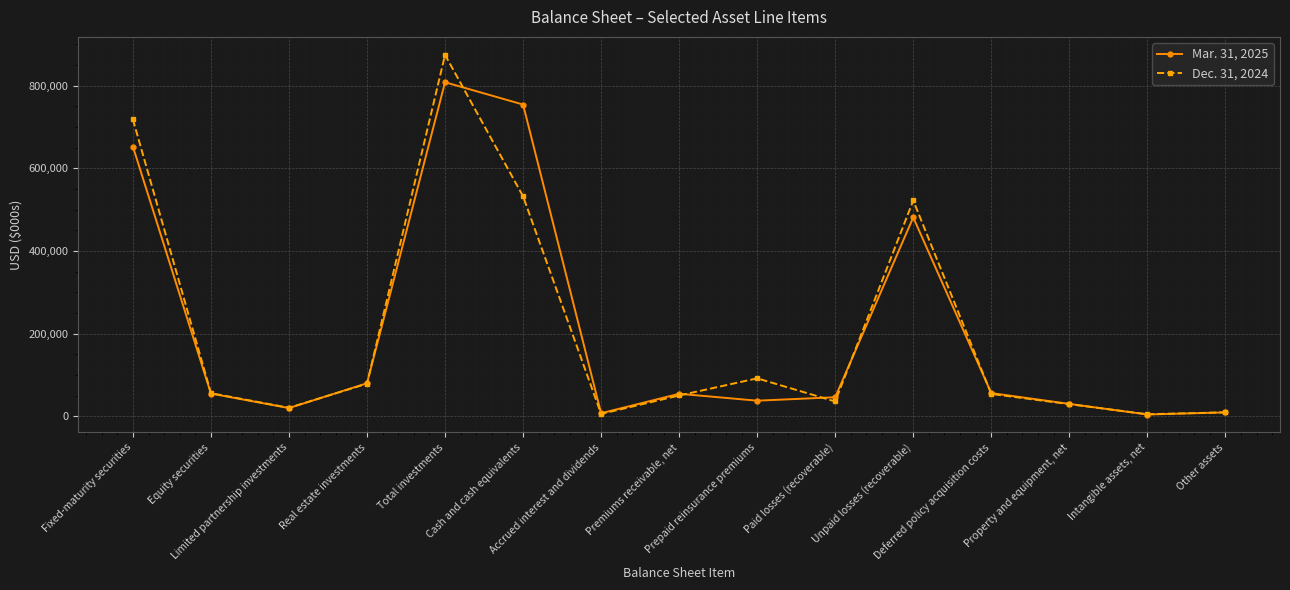

What is the sum of the Mar. 31, 2025 values at Equity securities and Premiums receivable, net?

109930